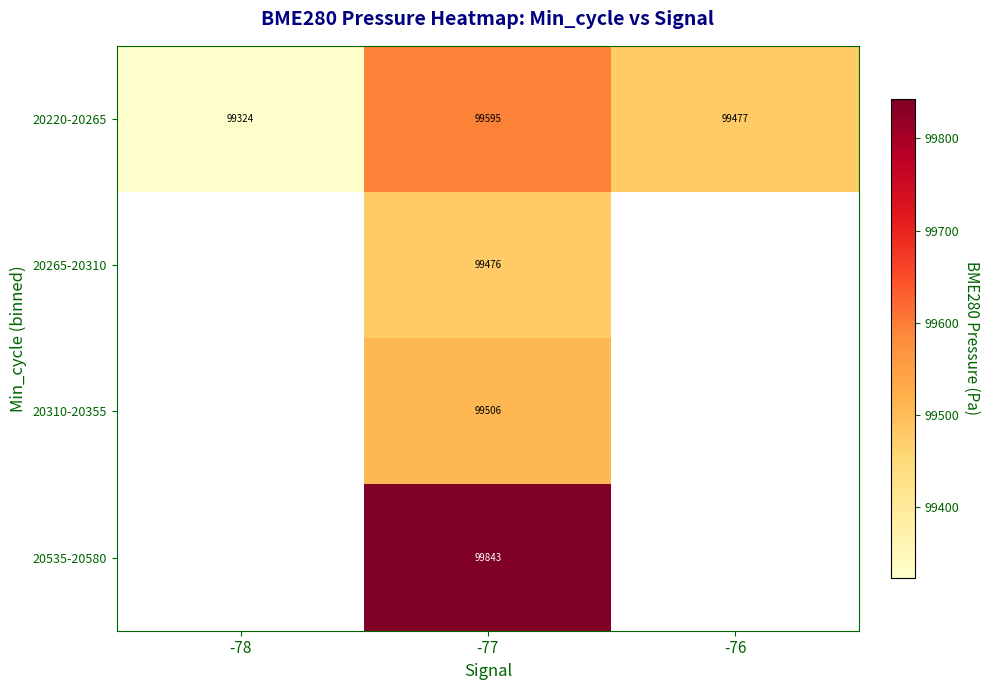

At which category does the chart reach its peak across all series?

-77